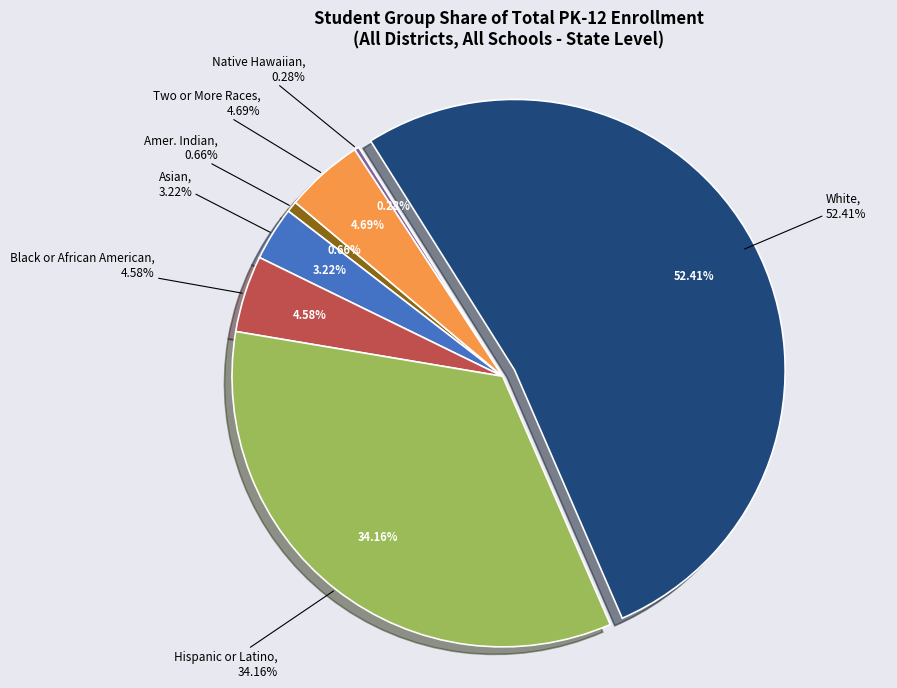

What is the smallest slice in the pie chart?

Native Hawaiian or Other Pacific Islander